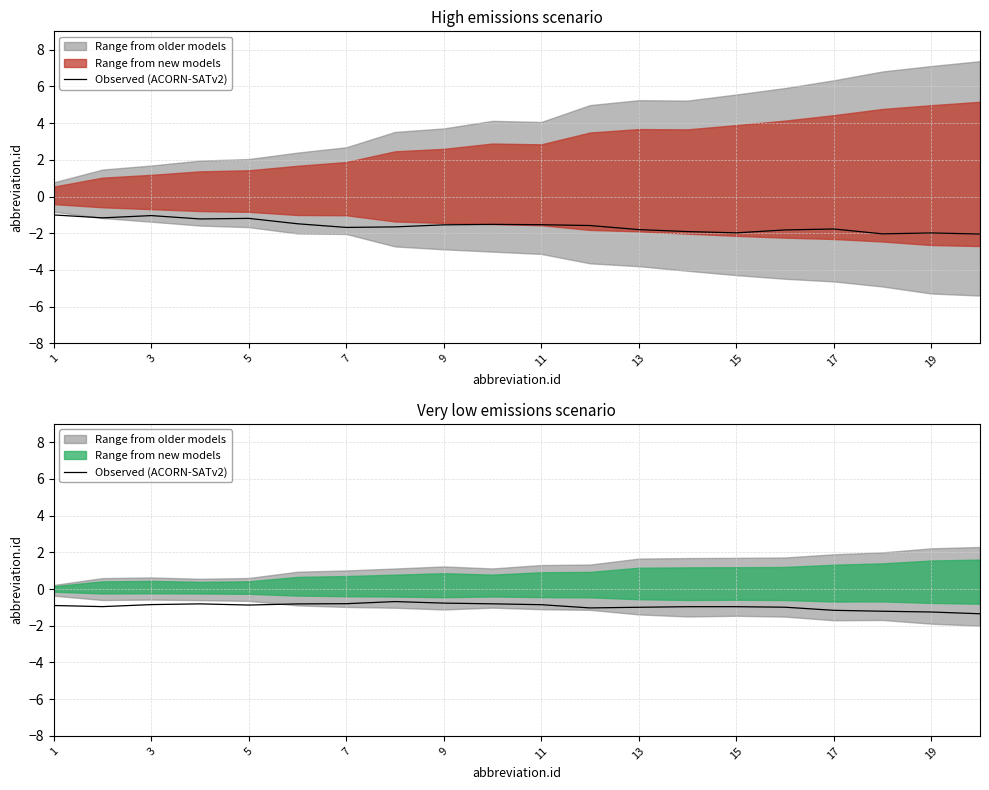

The chart shows a value of -0.8 at 9. True or false?

True